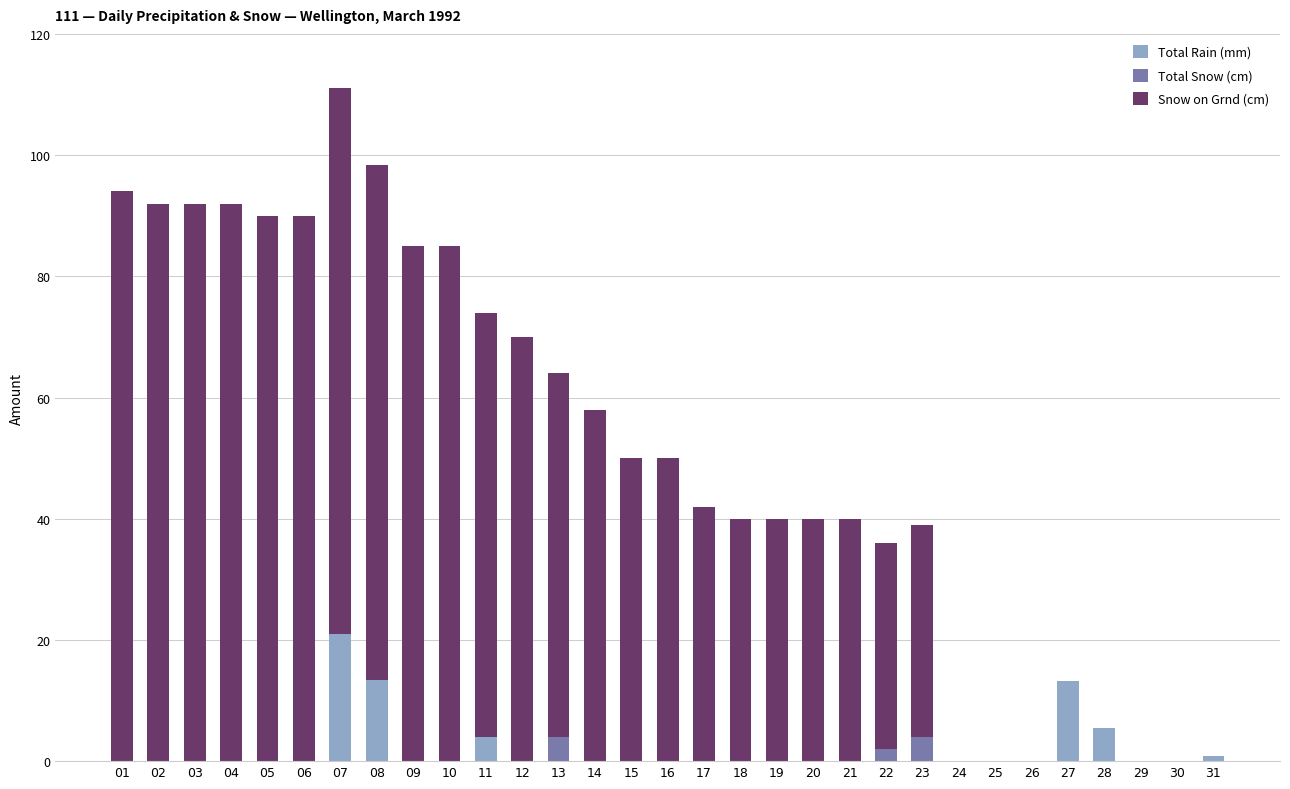

The value of Total Rain (mm) at 13 is -9.7. True or false?

False